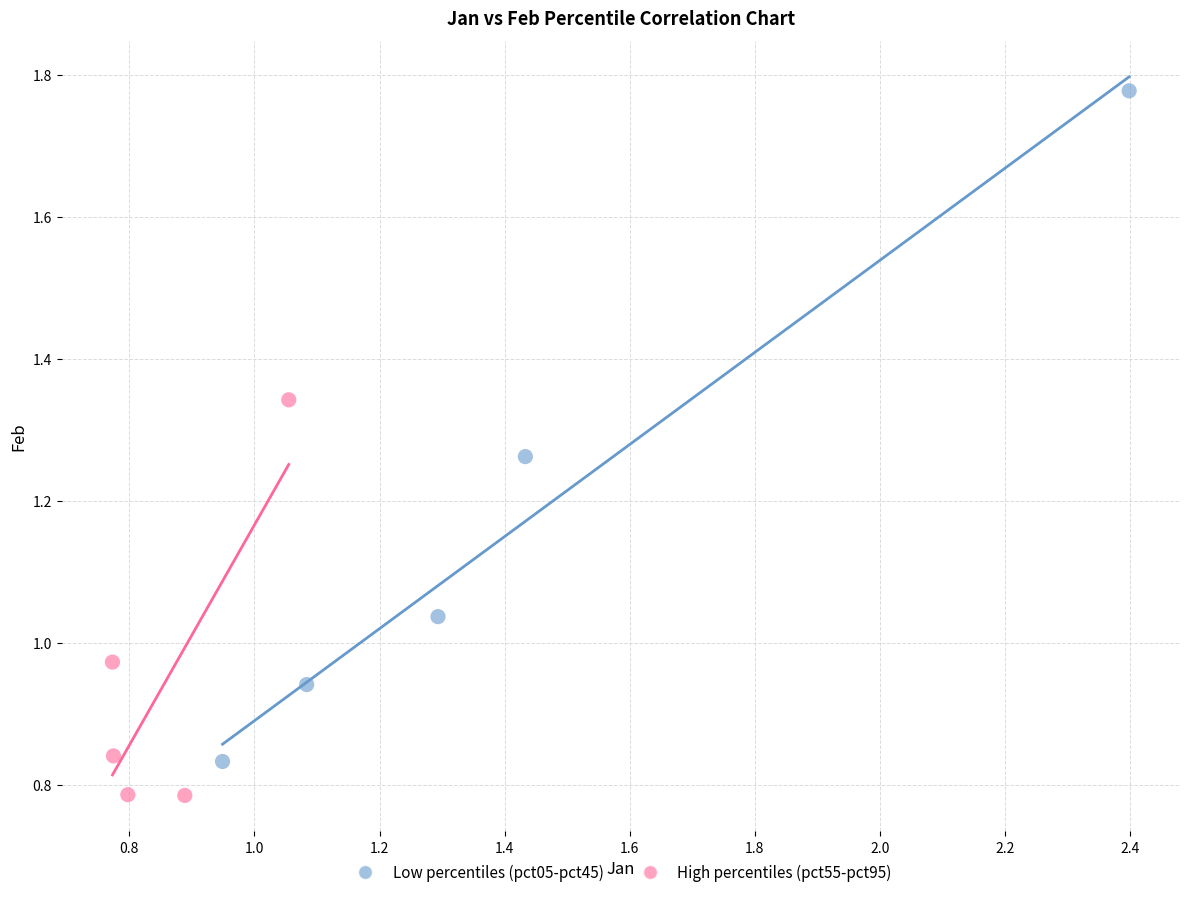

What are all the series names shown in the legend?

Low percentiles (pct05-pct45), High percentiles (pct55-pct95)